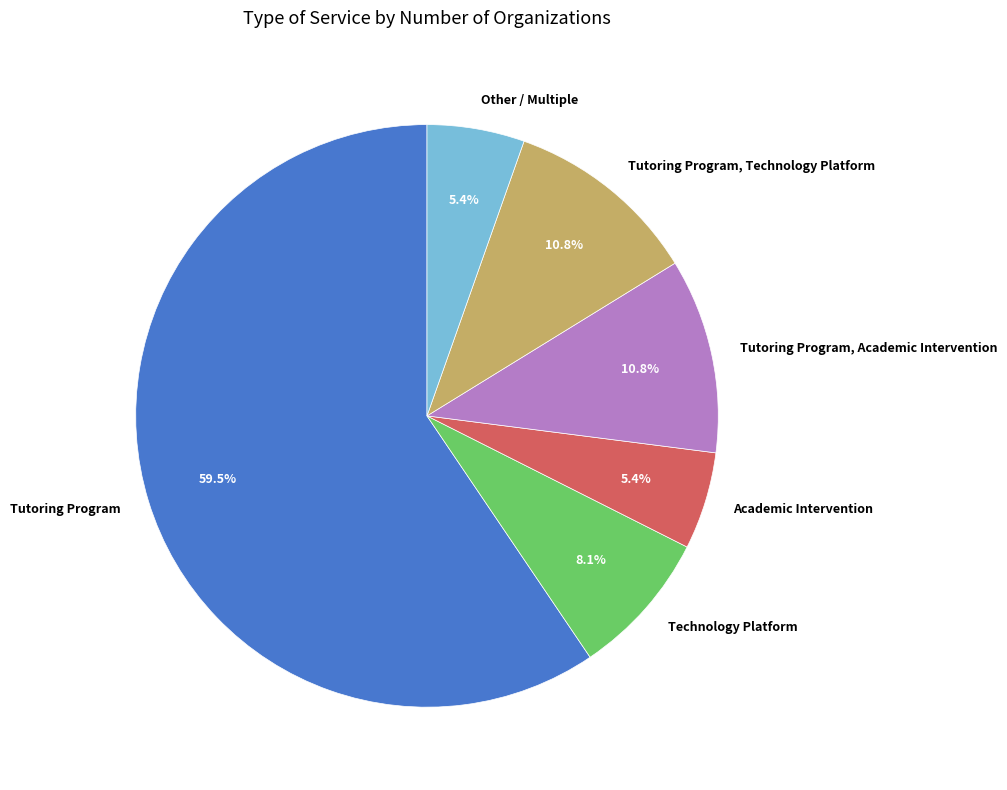

Does any single category account for the majority?

Yes